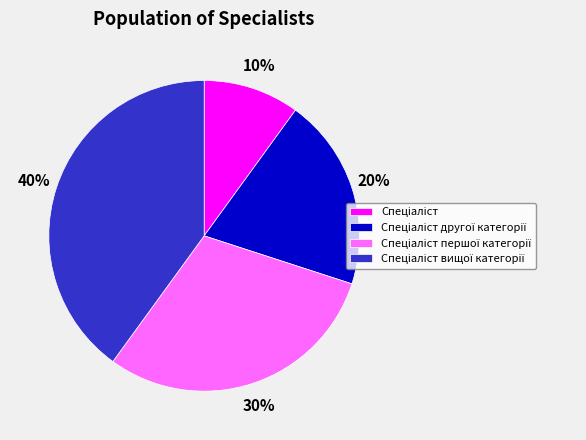

Count the number of slices in the pie.

4